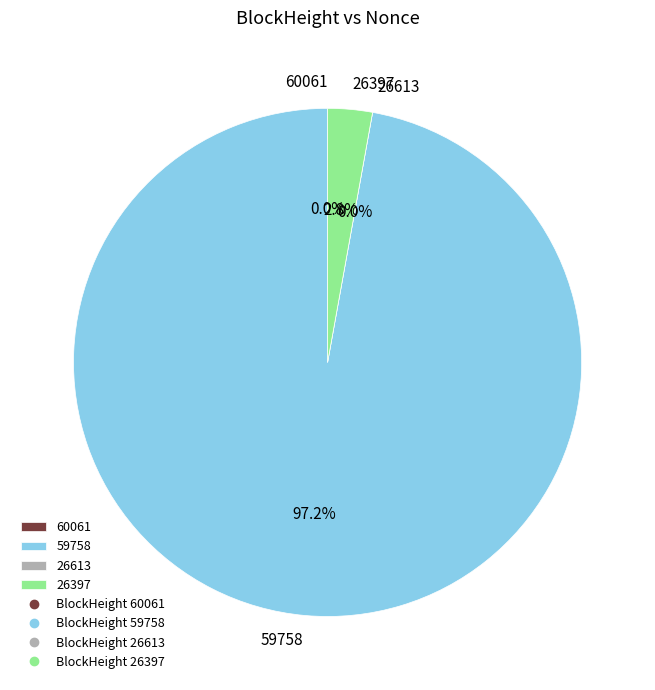

How many segments does this pie chart have?

4